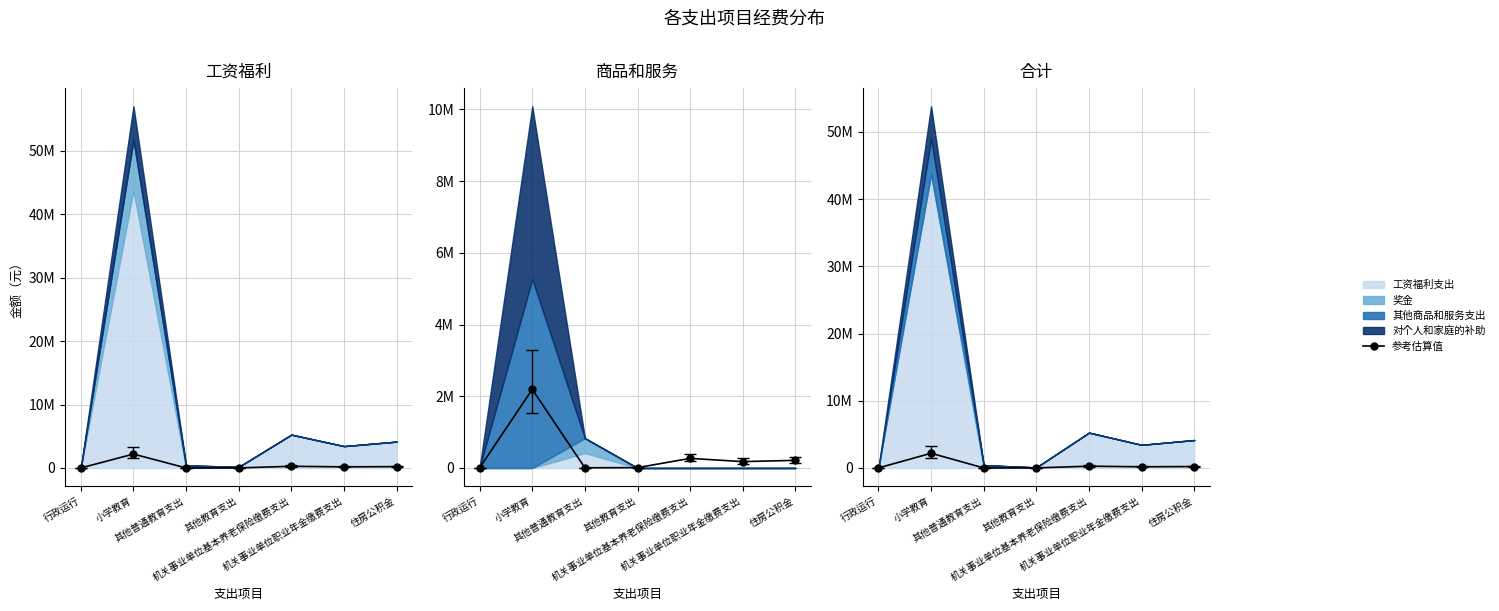

Where is the data nearest to the value 1098326?

机关事业单位基本养老保险缴费支出